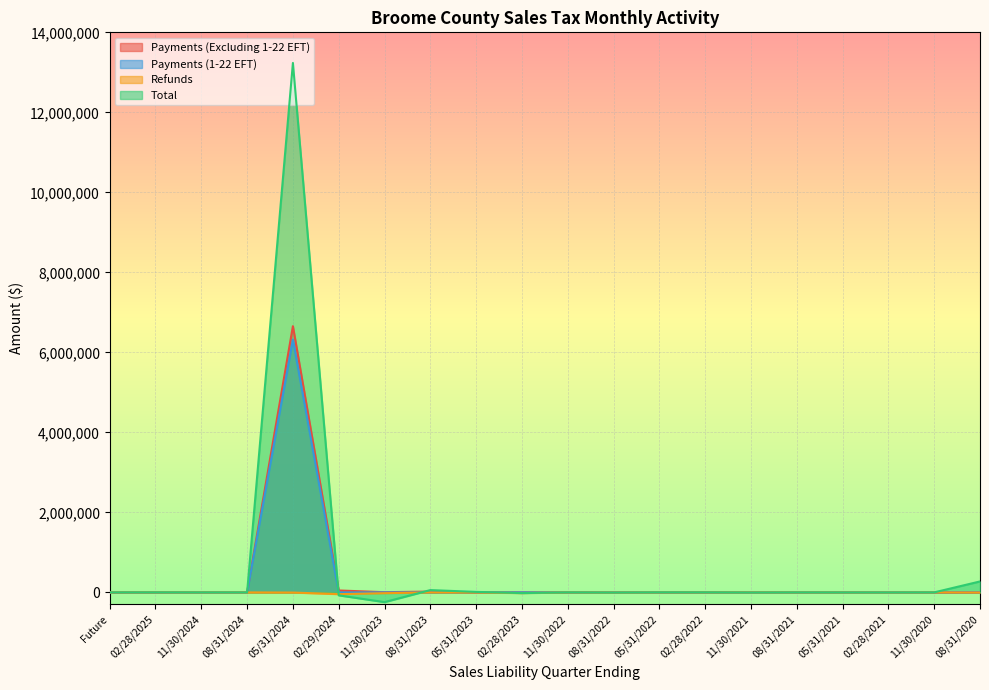

At which category does Refunds reach its first local valley?

02/29/2024